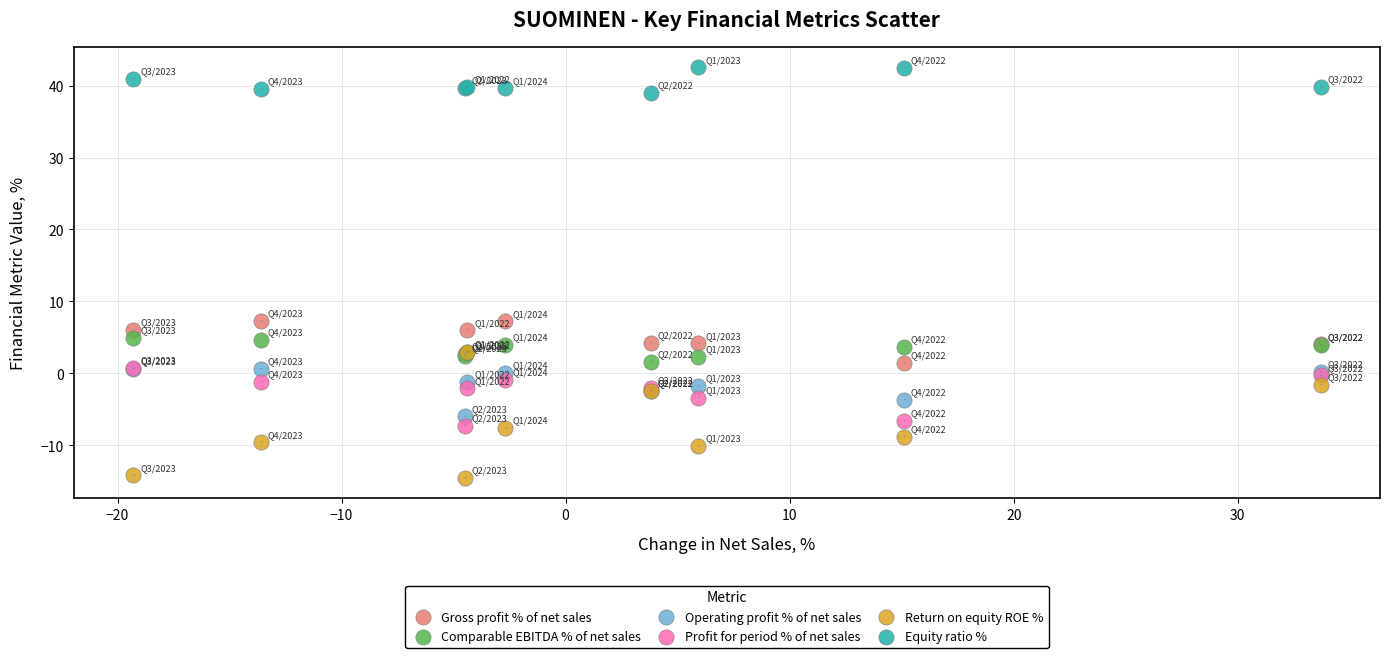

What are all the series names shown in the legend?

Gross profit % of net sales, Comparable EBITDA % of net sales, Operating profit % of net sales, Profit for period % of net sales, Return on equity ROE %, Equity ratio %